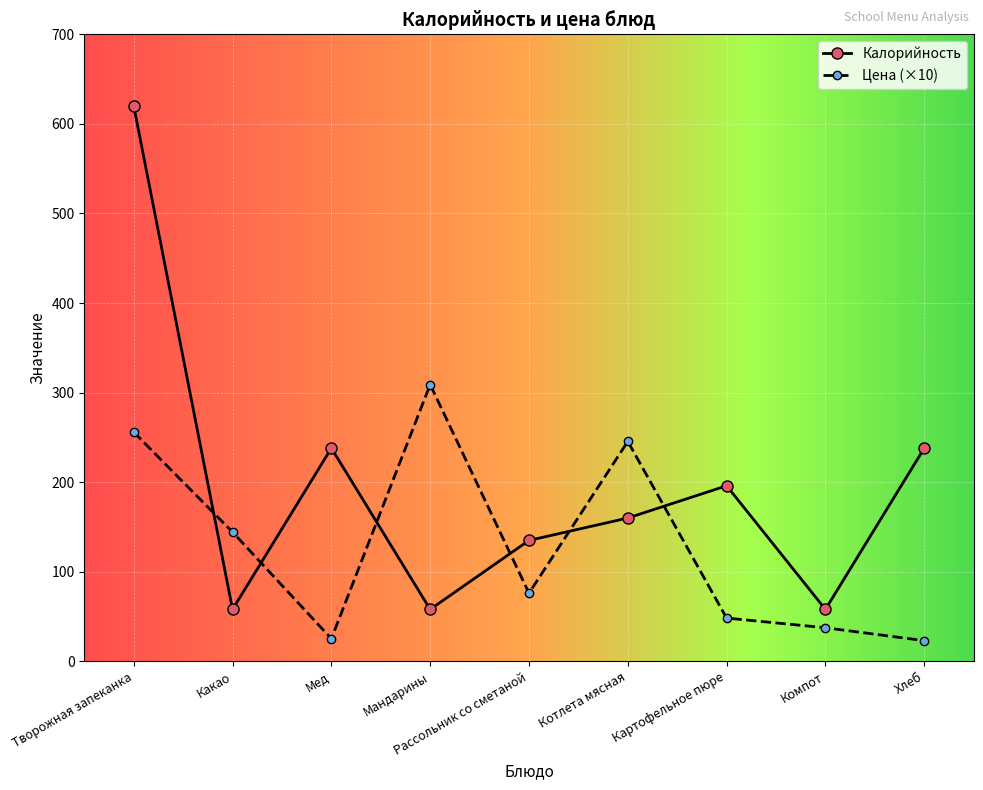

At which category does Цена (×10) reach its first local valley?

Мед